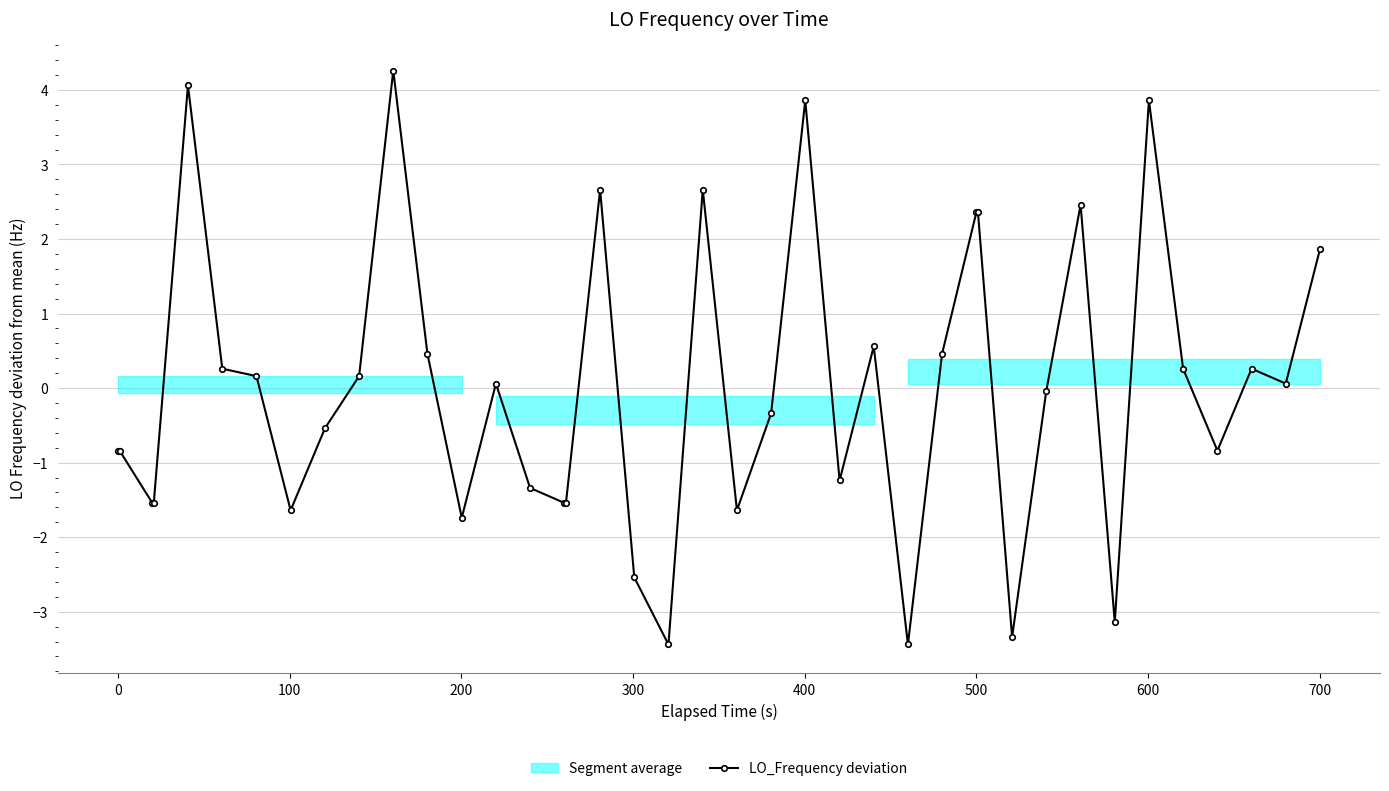

True or false: LO_Frequency deviation has more than 0 interior local peaks.

True